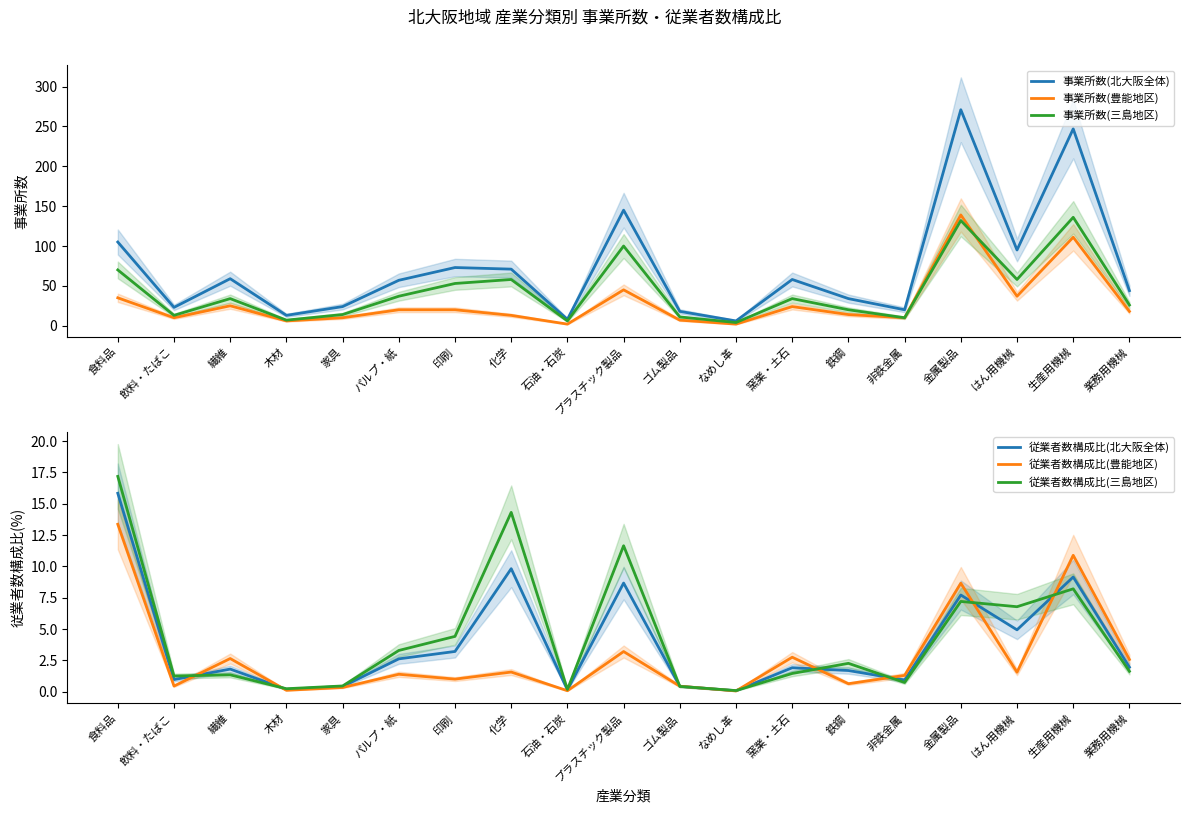

How many interior local valleys does the 従業者数構成比(三島地区) series have?

6